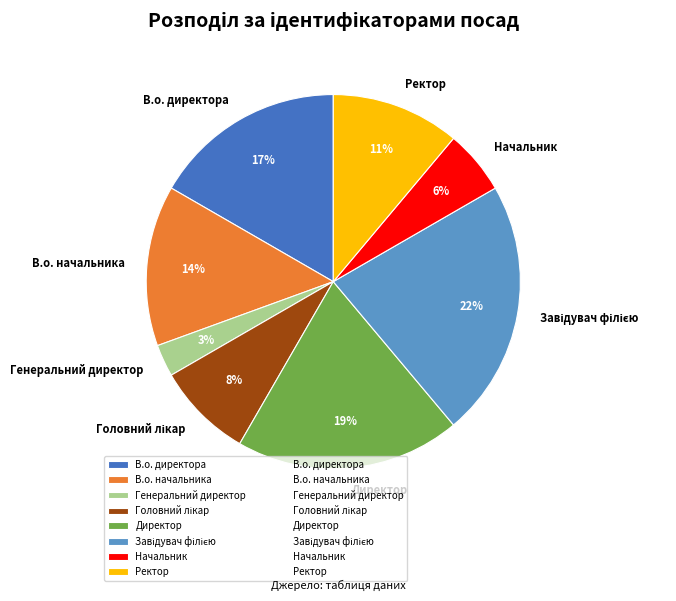

Is the sum of Ректор and В.о. начальника greater than half?

No